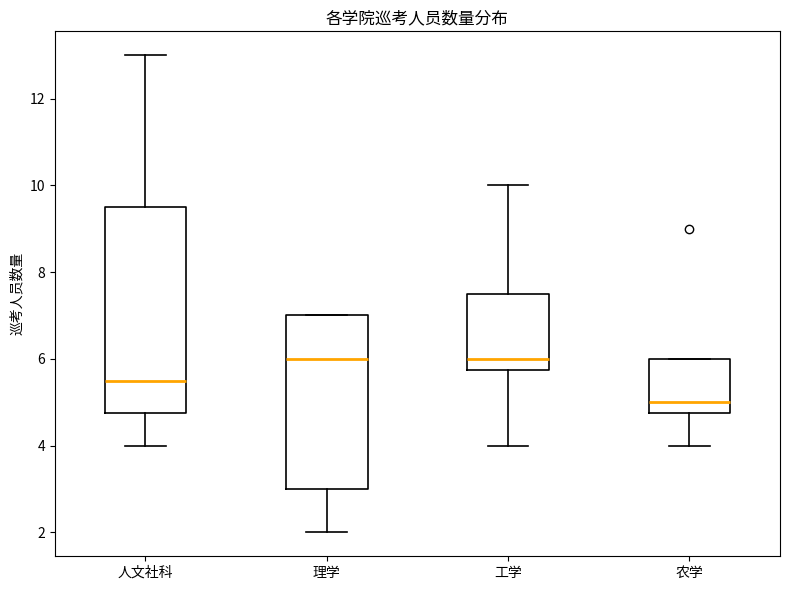

Which box is the tallest, from its lower edge to its upper edge?

人文社科